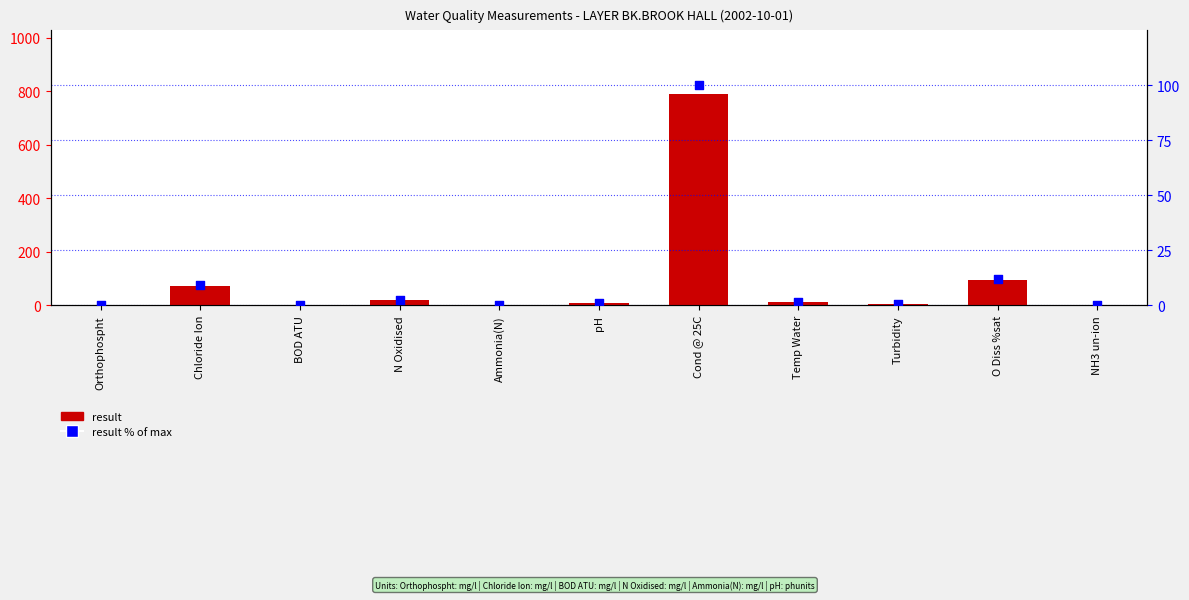

Which series has the largest Y range (max minus min)?

result